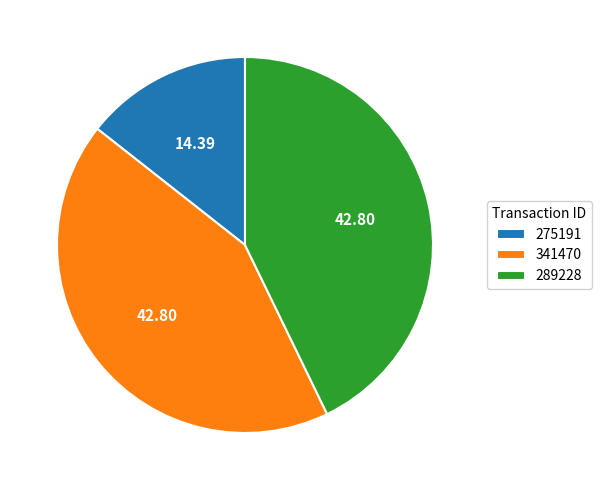

Do 275191 and 289228 together represent more than half of the pie?

Yes